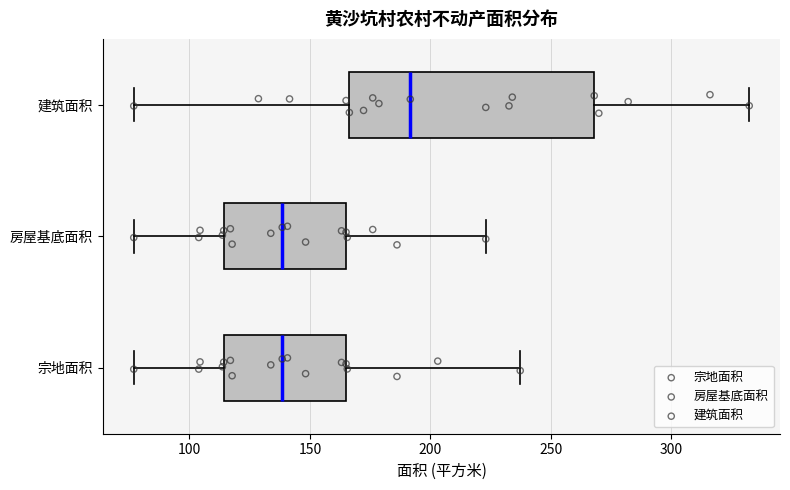

Reading bottom to top, transcribe this box plot: for each box, give where its median line is, the range the box spans, and where its two whiskers end, as read against the x-axis. The values are not printed on the chart, so give them approximately, as read against the axis.

宗地面积: median 140, box 115 to 165, whiskers 75 to 235
房屋基底面积: median 140, box 115 to 165, whiskers 75 to 225
建筑面积: median 190, box 165 to 270, whiskers 75 to 330